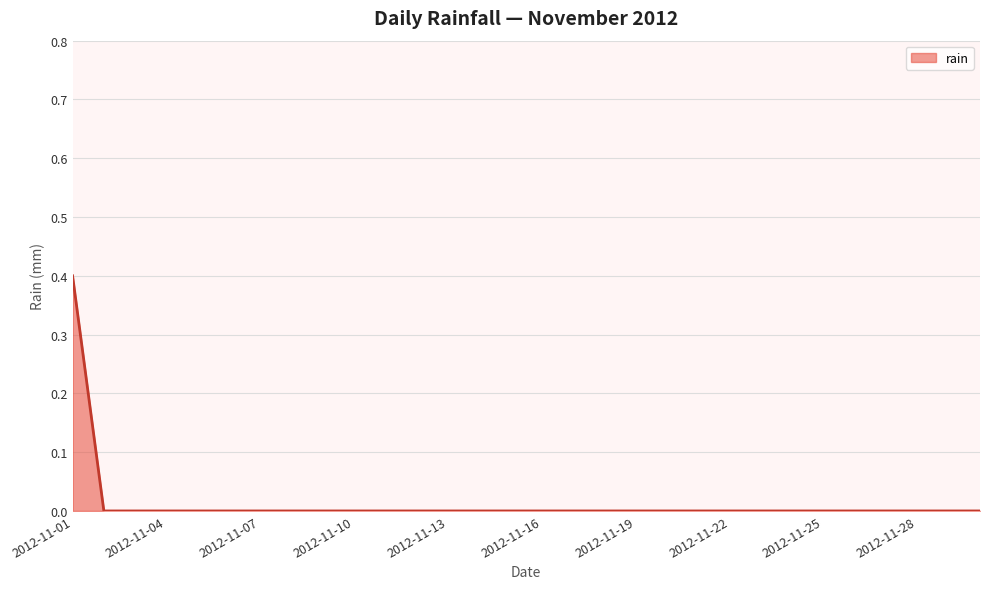

What is the maximum value shown in the chart?

0.4